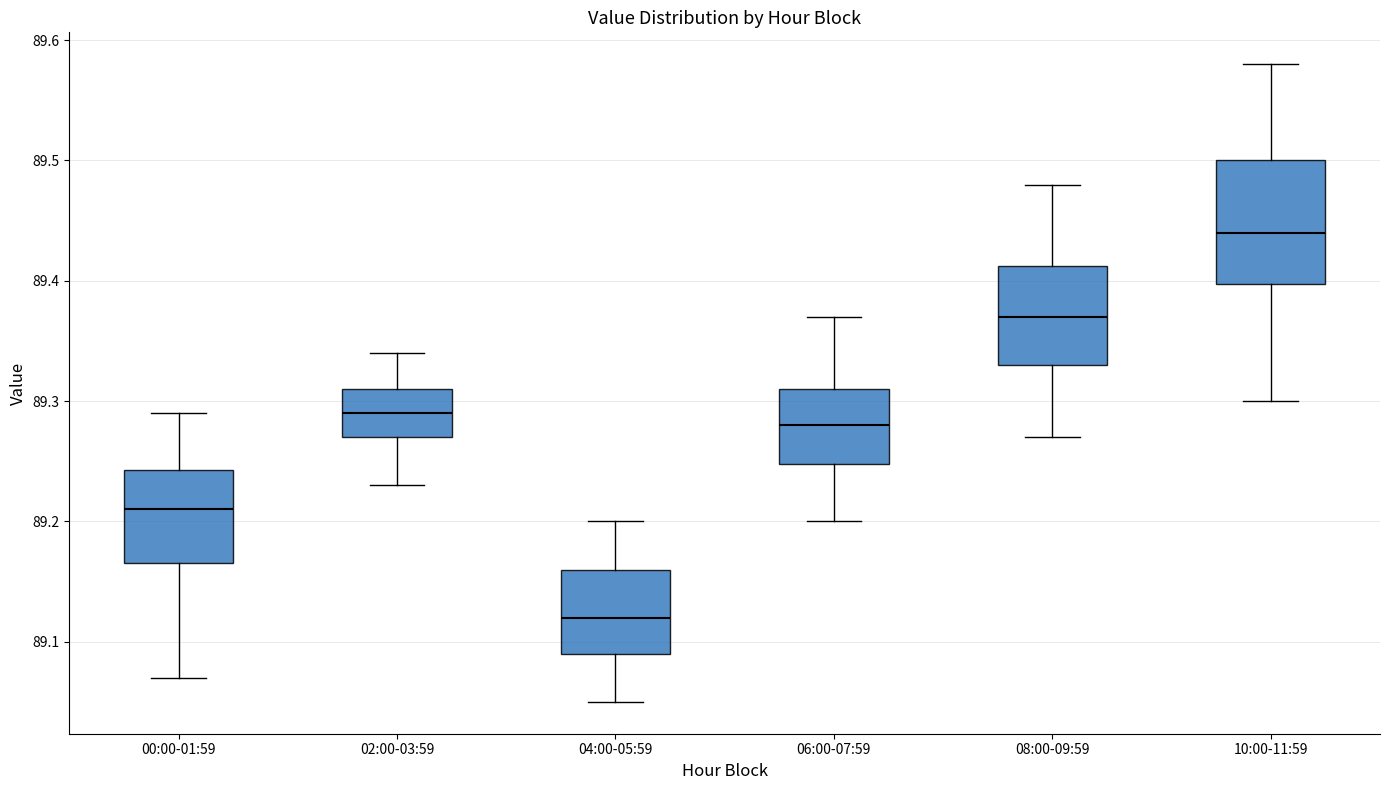

Which box is the tallest, from its lower edge to its upper edge?

10:00-11:59